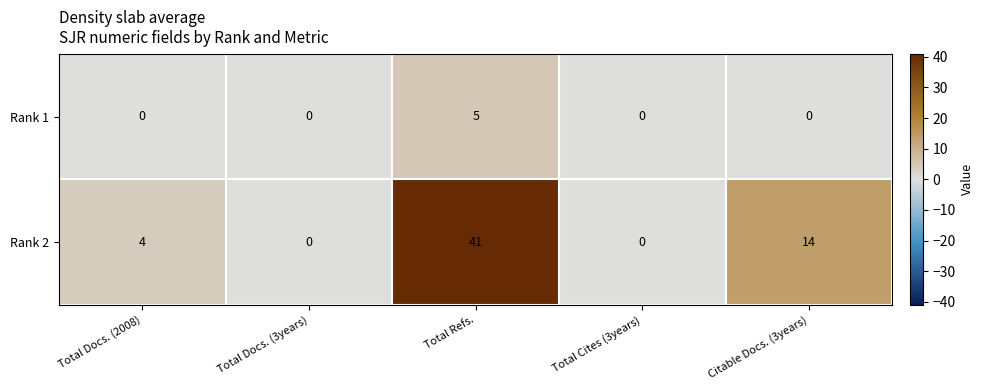

Reading right to left, extract all data points from this chart.

Rank 1: Citable Docs. (3years)=0	Total Cites (3years)=0	Total Refs.=5	Total Docs. (3years)=0	Total Docs. (2008)=0
Rank 2: Citable Docs. (3years)=14	Total Cites (3years)=0	Total Refs.=41	Total Docs. (3years)=0	Total Docs. (2008)=4